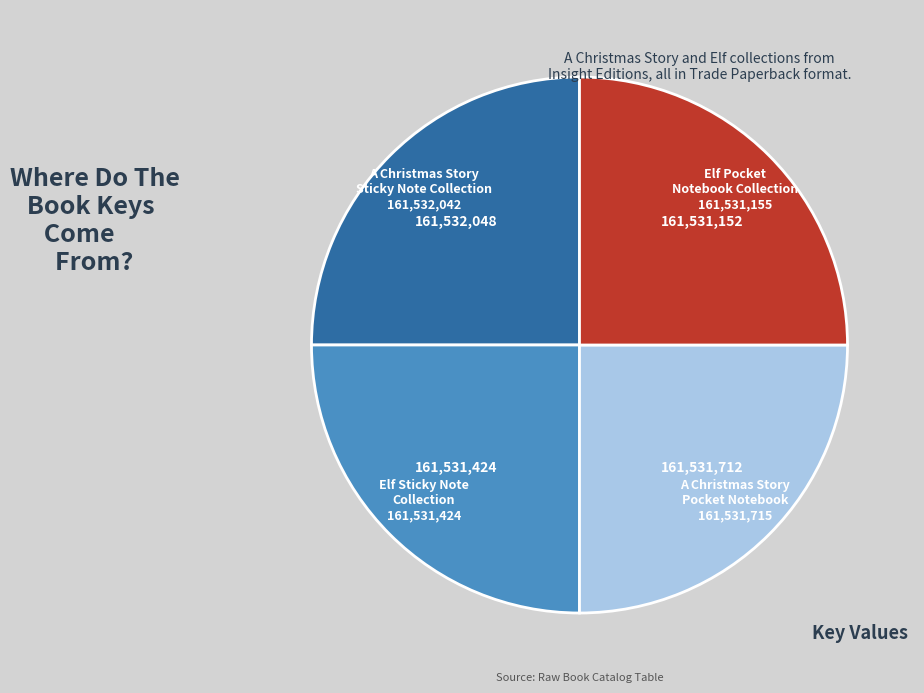

What is the ratio of the value at A Christmas Story Sticky Note Collection to the value at Elf Pocket Notebook Collection?

1.0